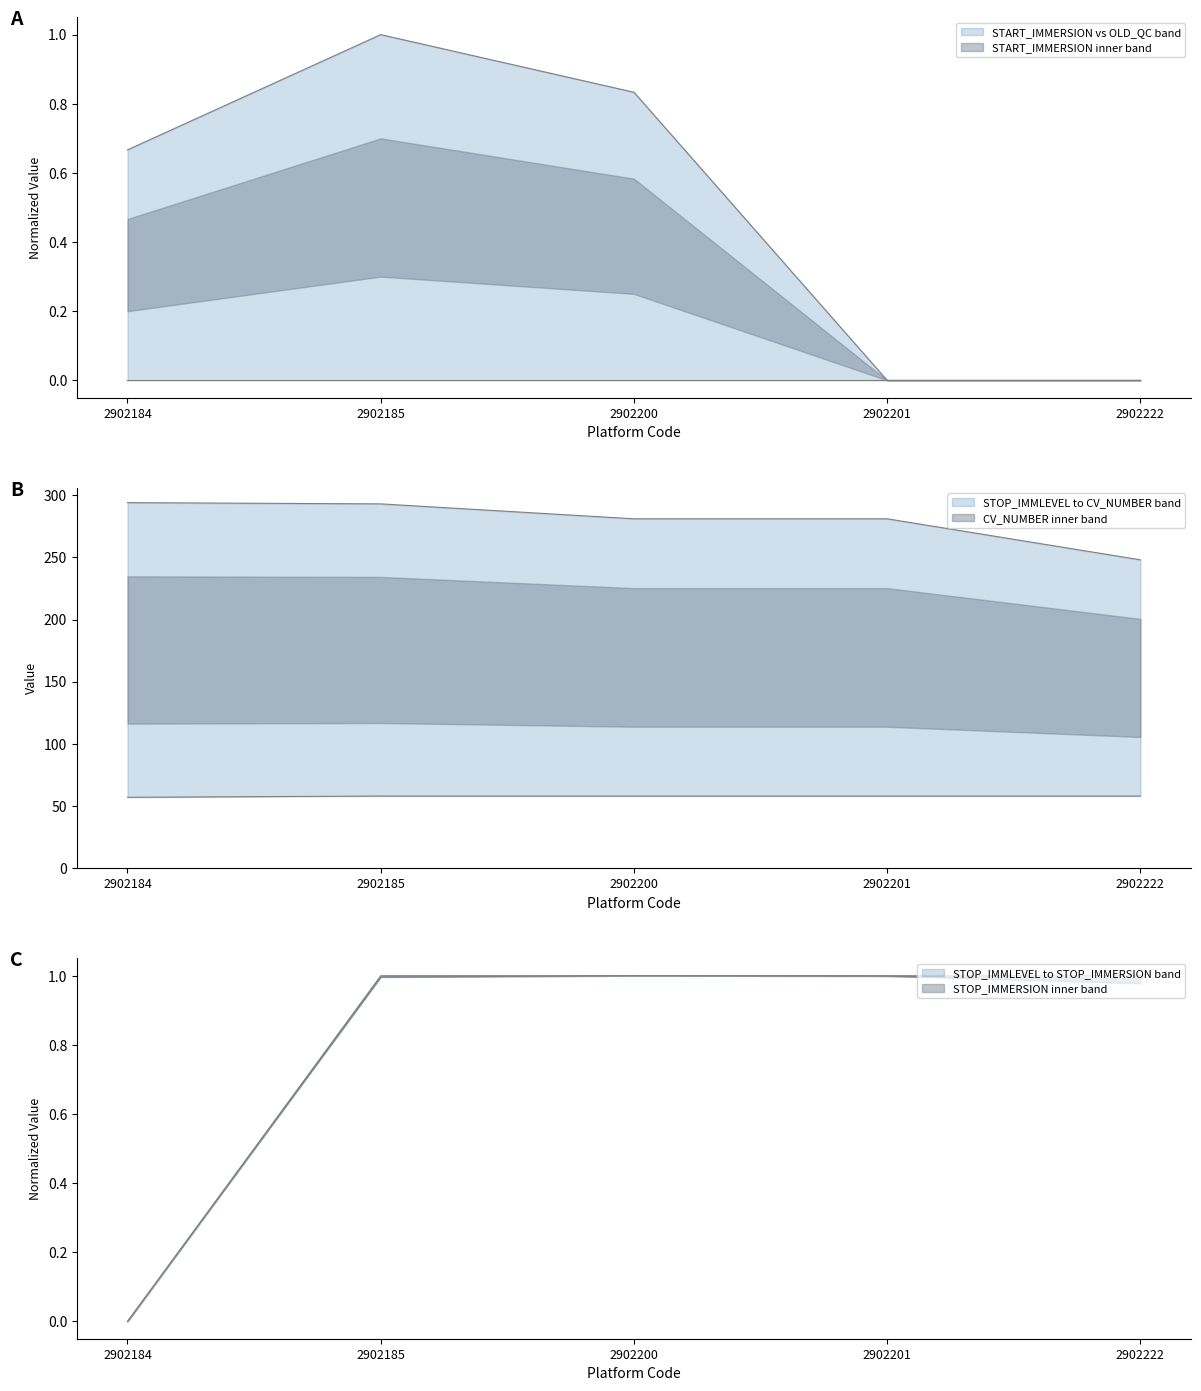

Which series changed the most between 2902201 and 2902222?

CV_NUMBER